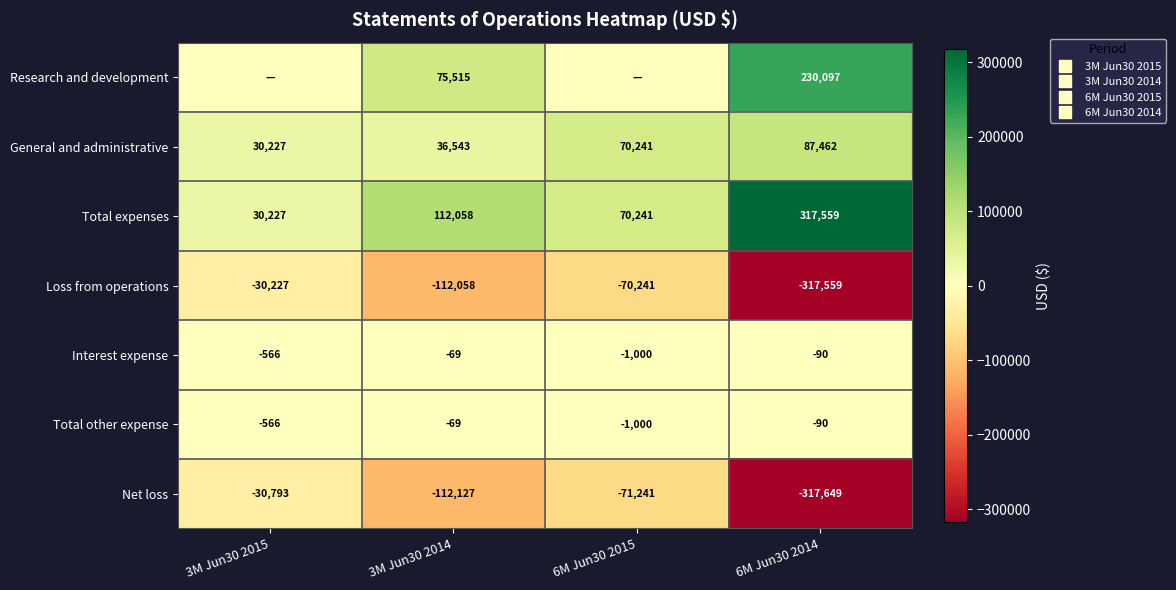

At how many categories does at least one series exceed 251965?

1